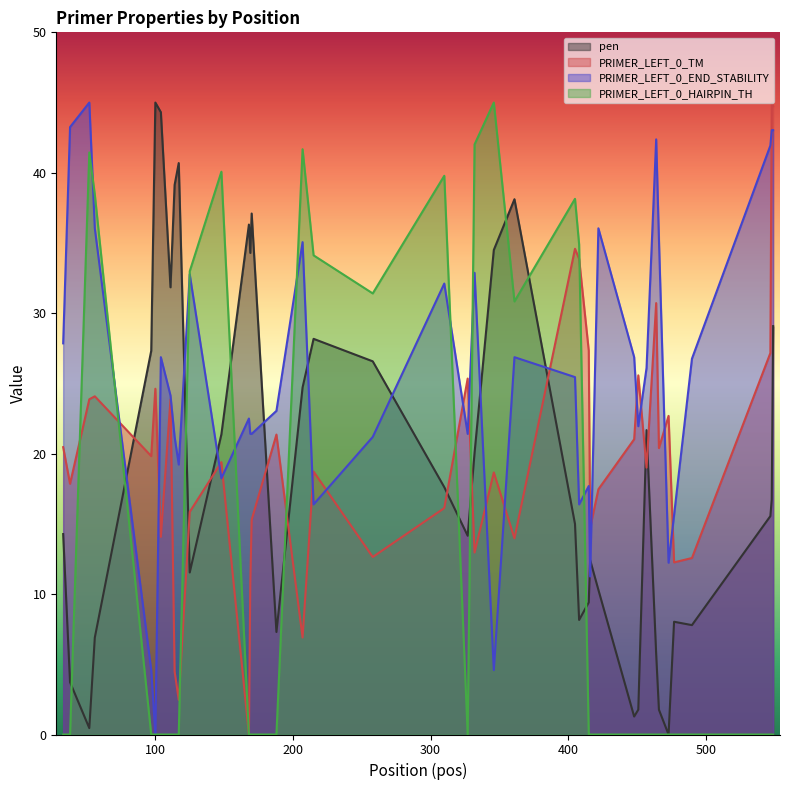

Which series has the largest total across all categories?

PRIMER_LEFT_0_END_STABILITY